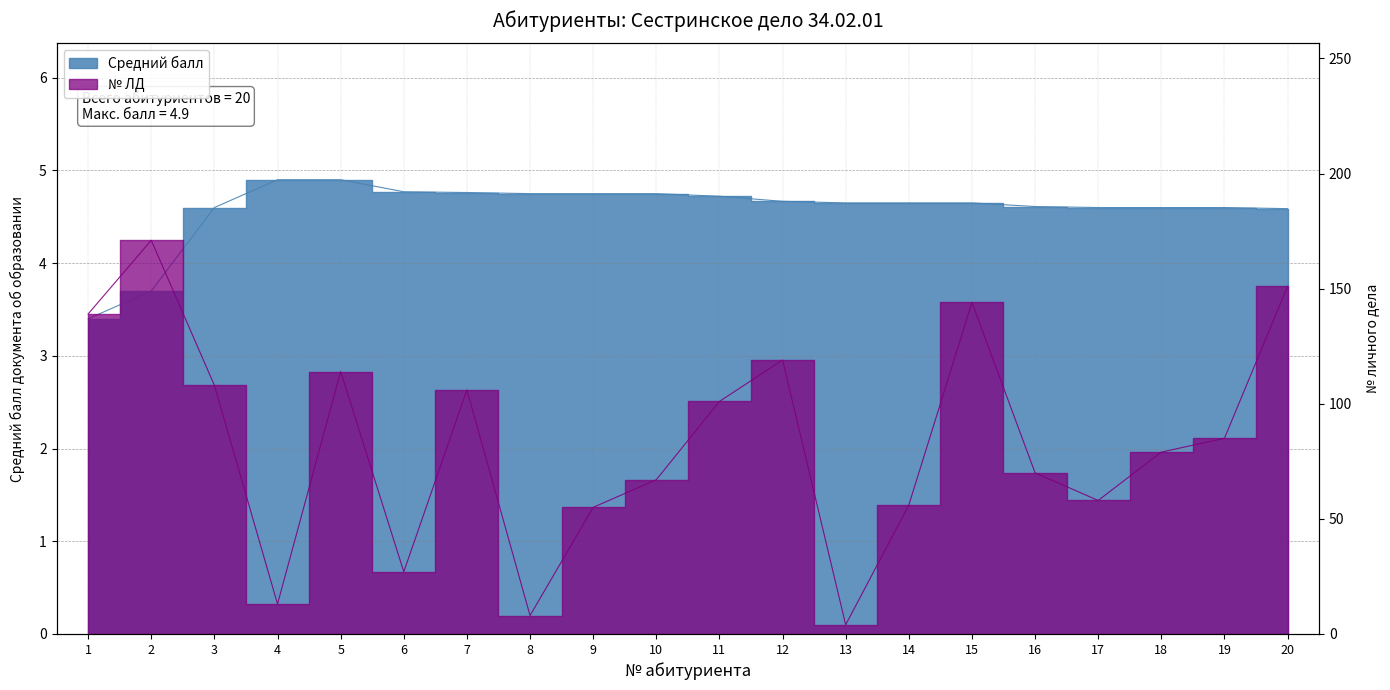

Which series has the largest total across all categories?

№ ЛД